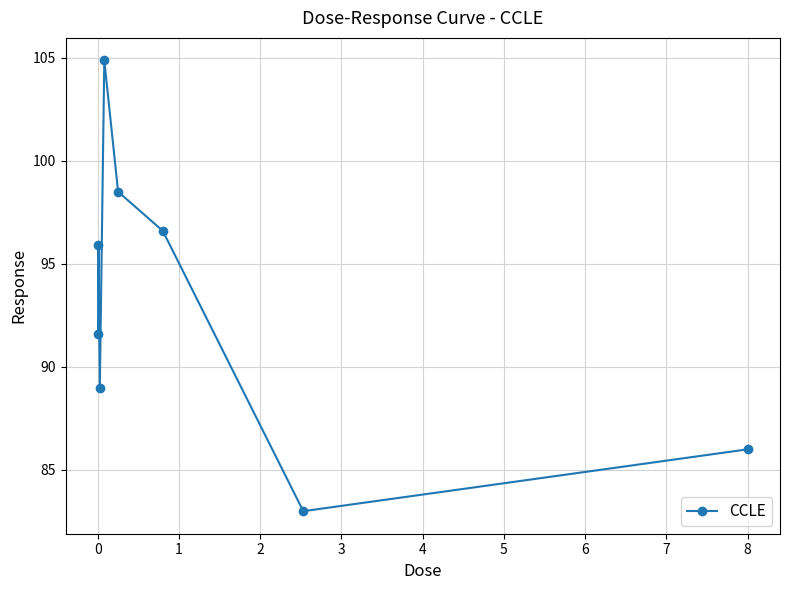

What is the minimum value shown in the chart?

83.0